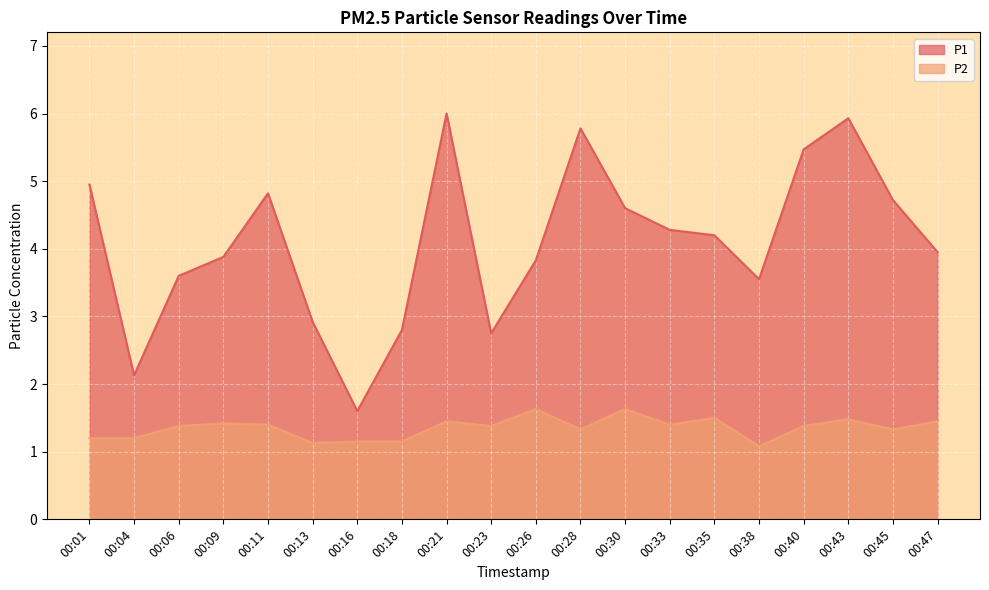

What is the sum of all P1 values?

81.8